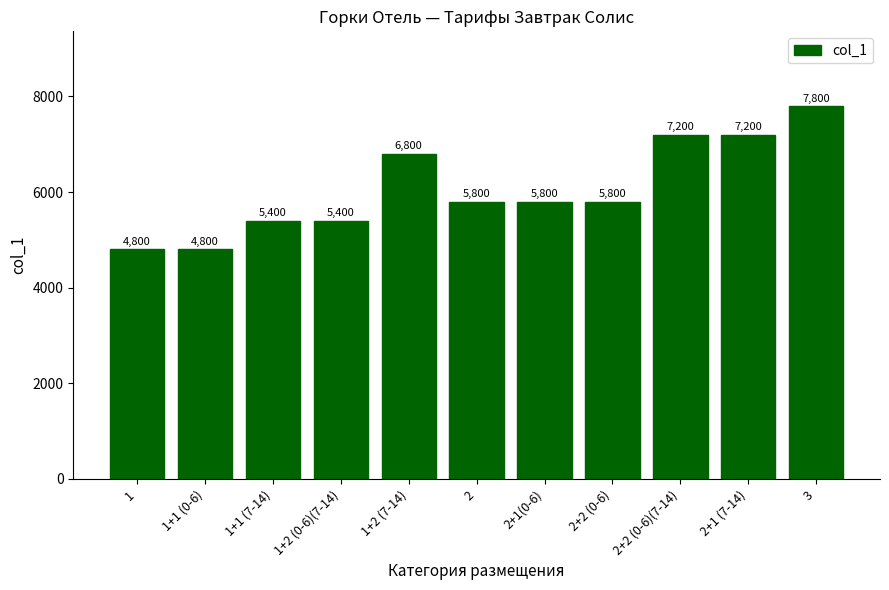

Reading left to right, what are all the values shown in this chart?

1=4800	1+1 (0-6)=4800	1+1 (7-14)=5400	1+2 (0-6)(7-14)=5400	1+2 (7-14)=6800	2=5800	2+1(0-6)=5800	2+2 (0-6)=5800	2+2 (0-6)(7-14)=7200	2+1 (7-14)=7200	3=7800